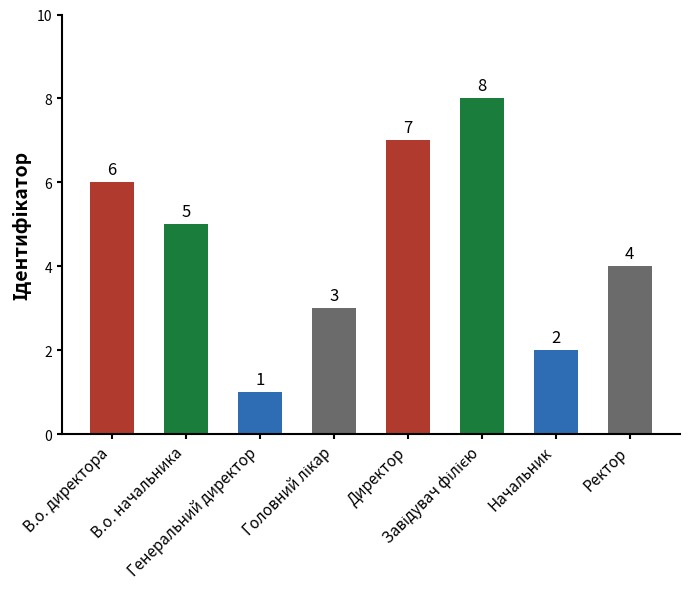

What position from the right is В.о. начальника?

7